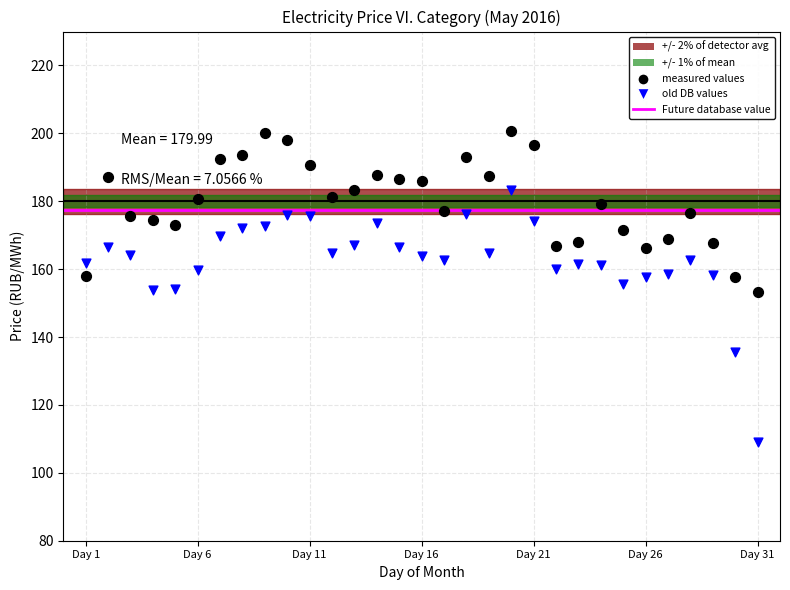

Which series has the widest spread of Y values?

old DB values